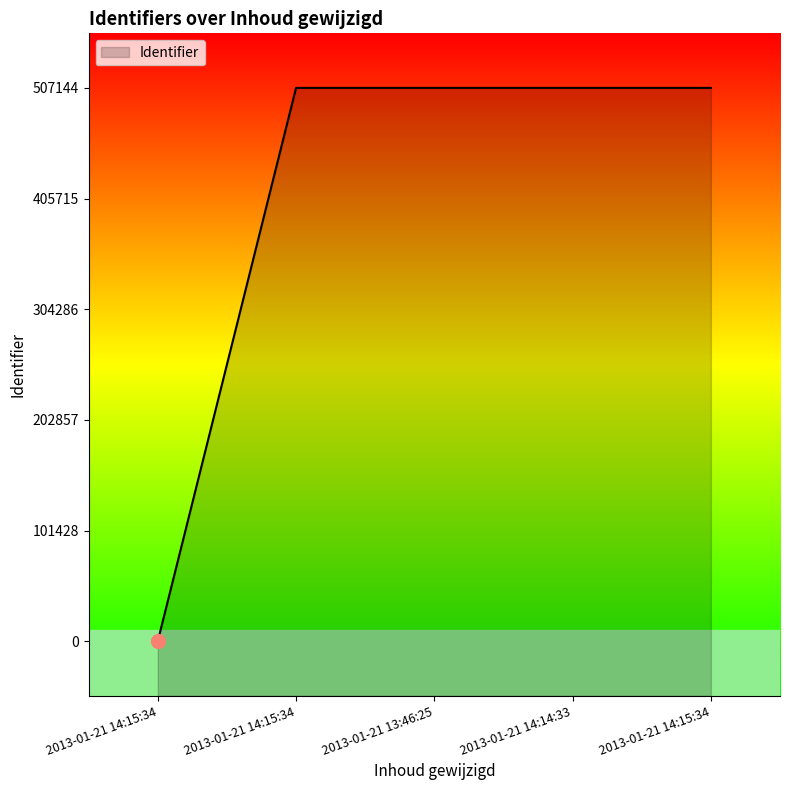

Reading left to right, extract all data points from this chart.

2013-01-21 14:15:34=0	2013-01-21 14:15:34=507141	2013-01-21 13:46:25=507142	2013-01-21 14:14:33=507143	2013-01-21 14:15:34=507144